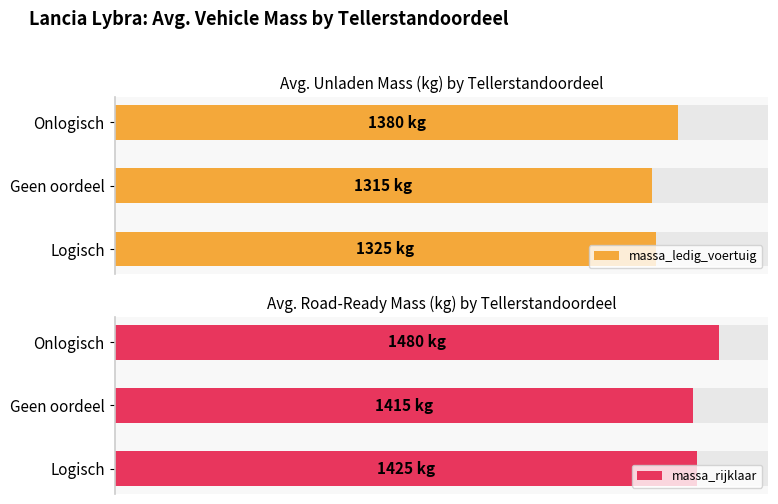

At Geen oordeel, list the series in order from largest to smallest.

massa_rijklaar, massa_ledig_voertuig